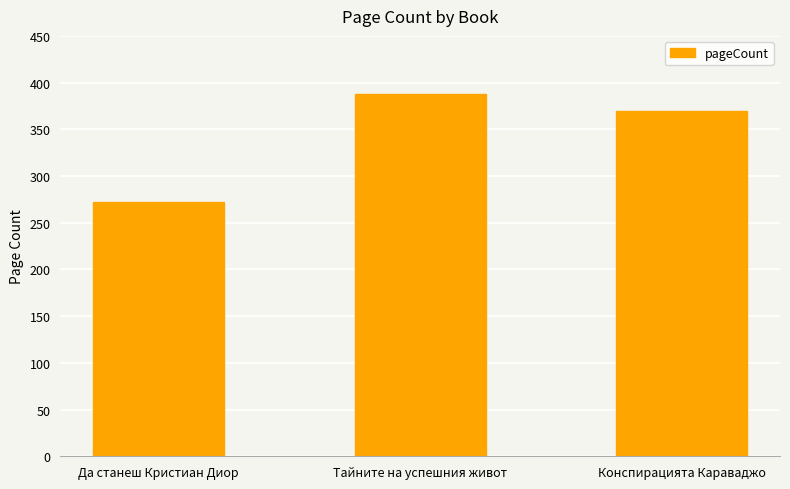

What is the maximum value shown in the chart?

388